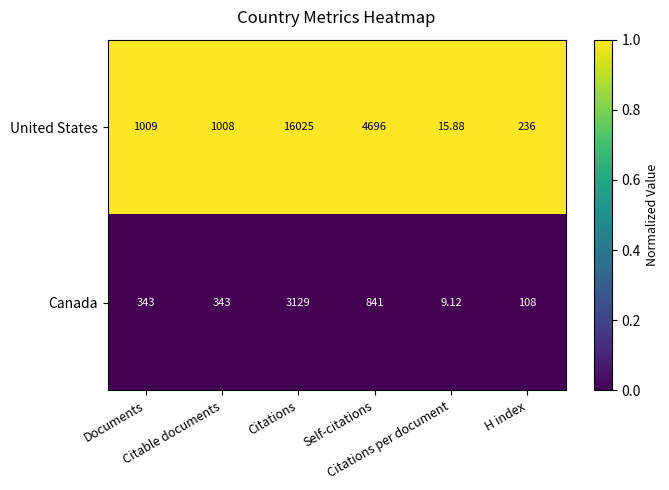

Which series has the widest spread of values?

United States